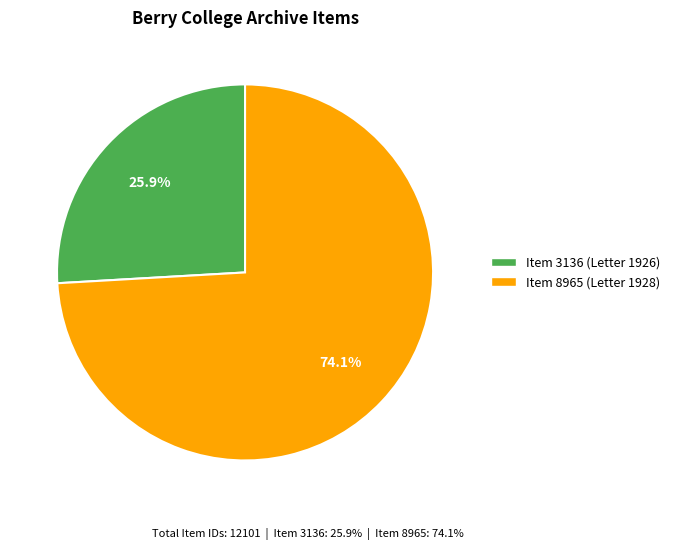

What is the majority slice?

Item 8965 (Letter 1928)